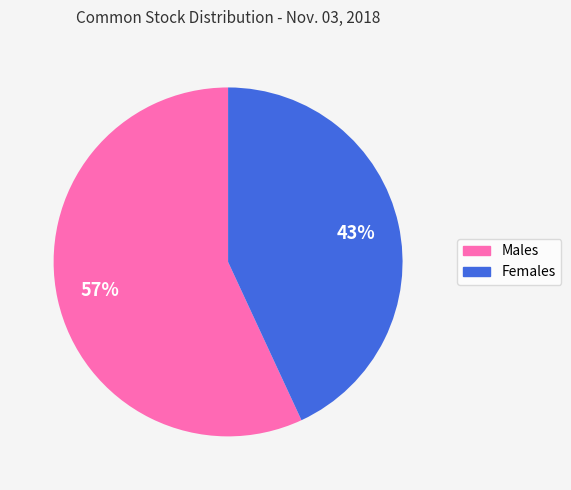

What is the largest slice in the pie chart?

Males